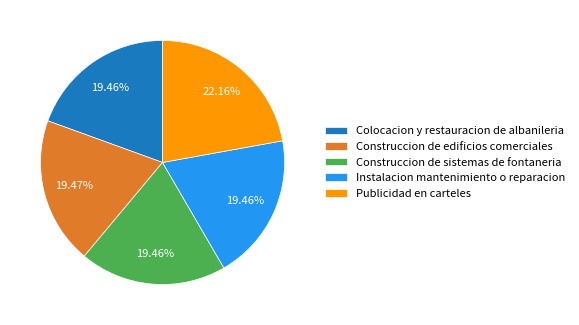

Count the number of slices in the pie.

5